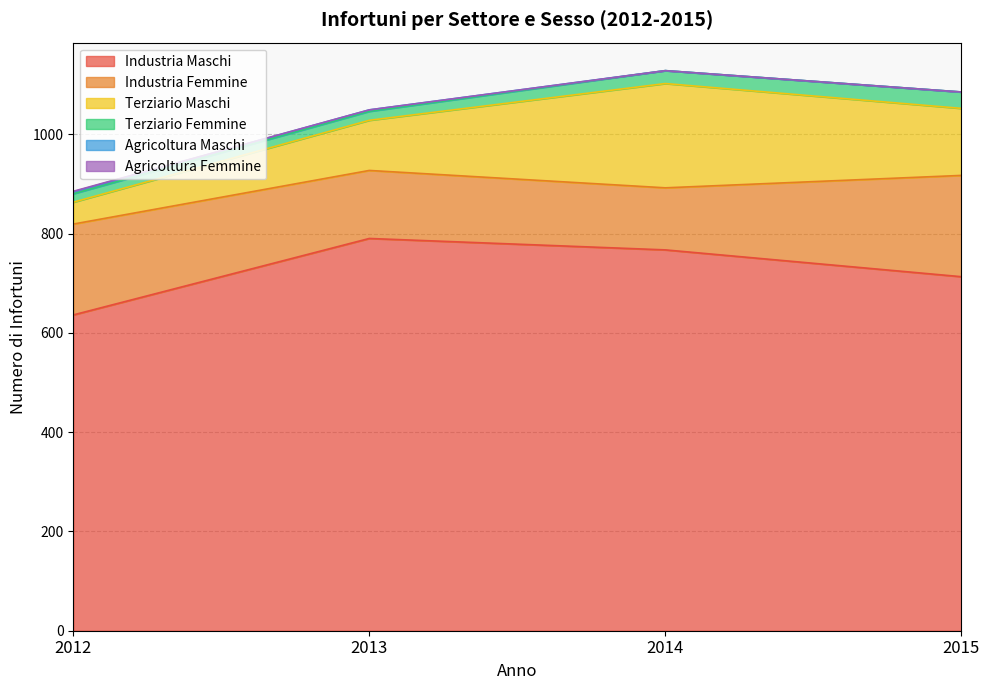

Where is Industria Maschi nearest to the value 713?

2015